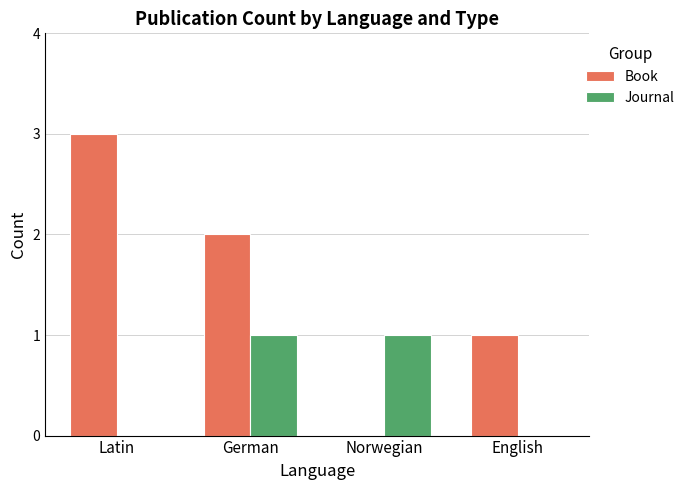

Which series has the largest total across all categories?

Book